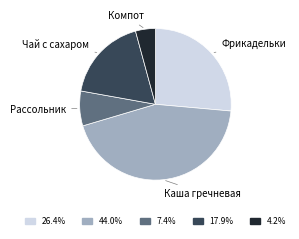

Is the sum of Рассольник and Компот greater than half?

No